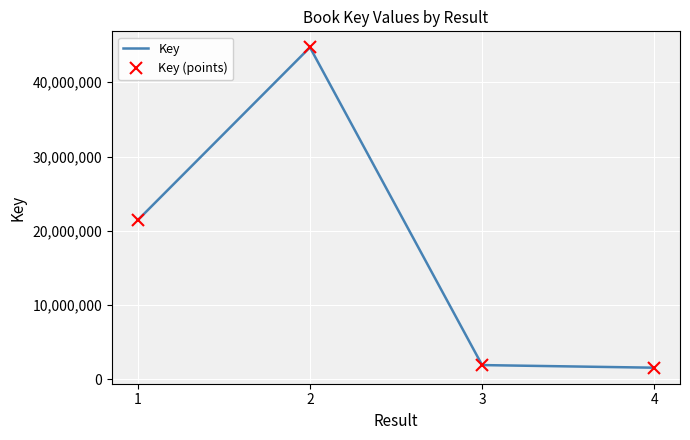

What is the difference between the Key values at 1 and 2?

23251851